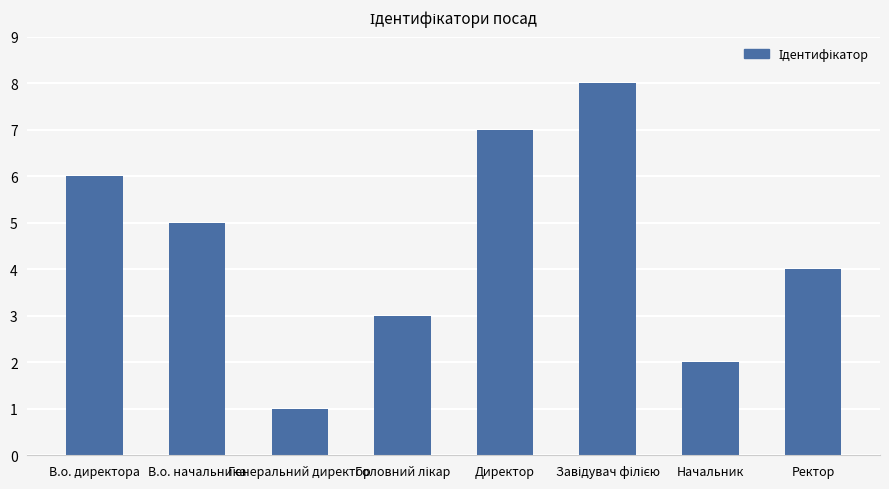

The chart shows a value of 7 at Директор. True or false?

True